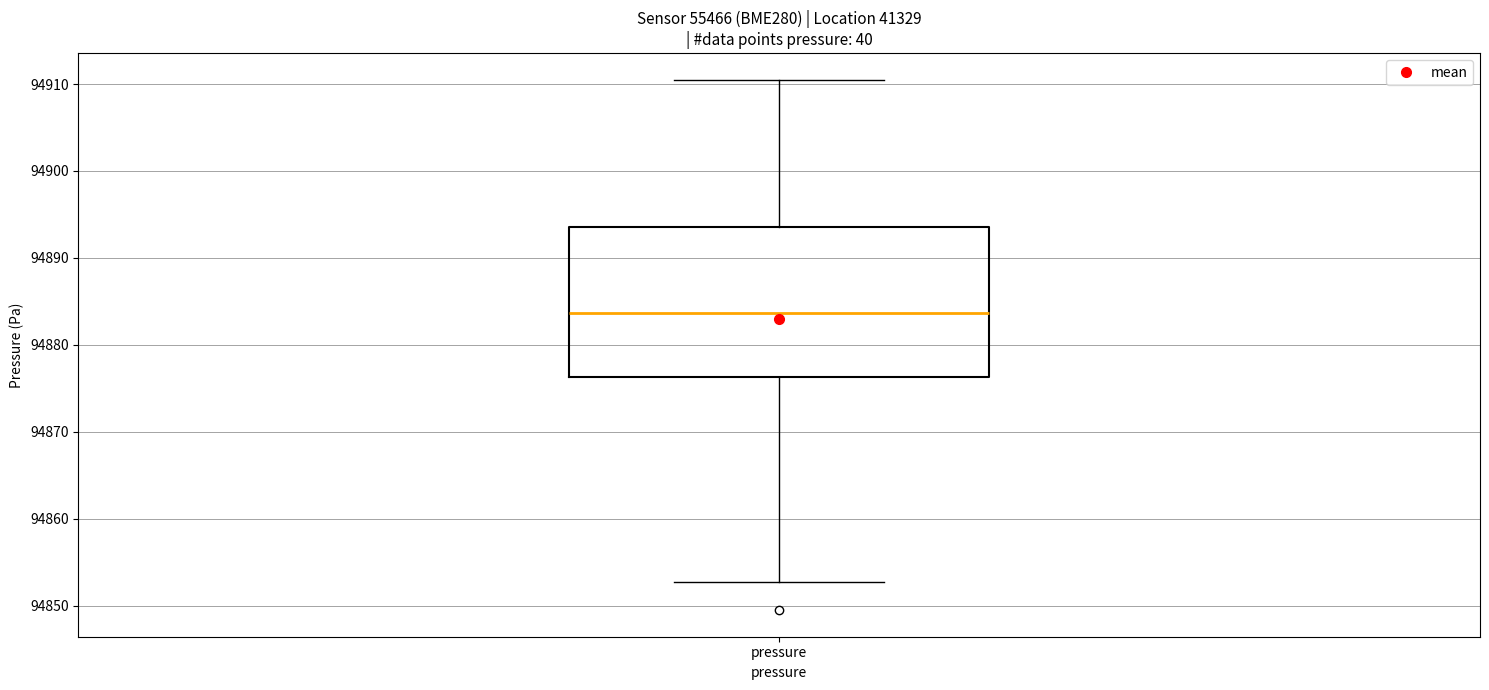

Read this box plot against the y-axis: the position of the median line, the range covered by the box, and the ends of both whiskers. The values are not printed on the chart, so give them approximately, as read against the axis.

median 94884, box 94876 to 94894, whiskers 94853 to 94911